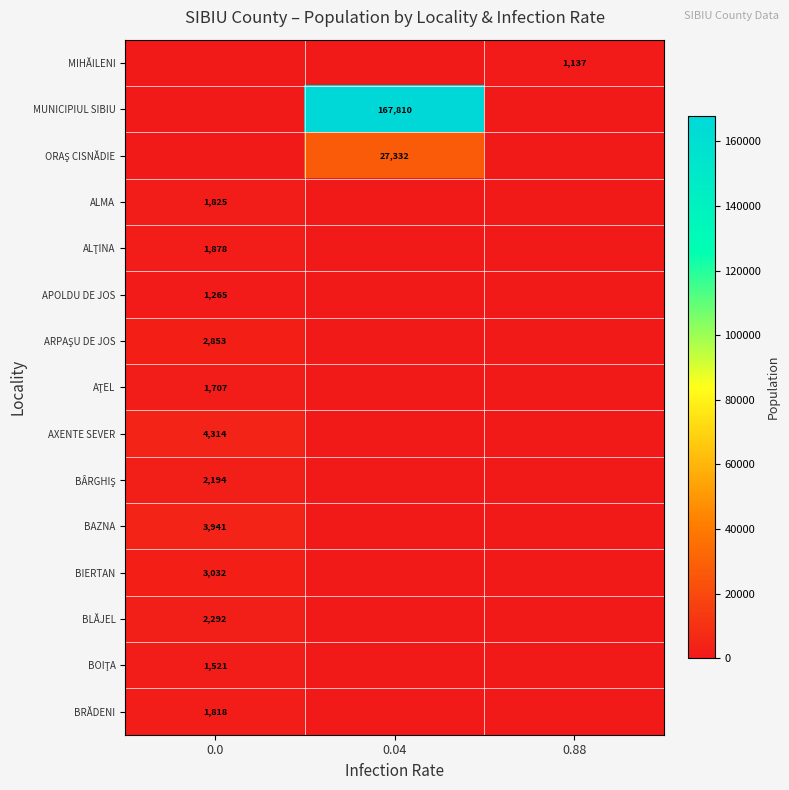

True or false: BLĂJEL has a value of 1472 at 0.0.

False